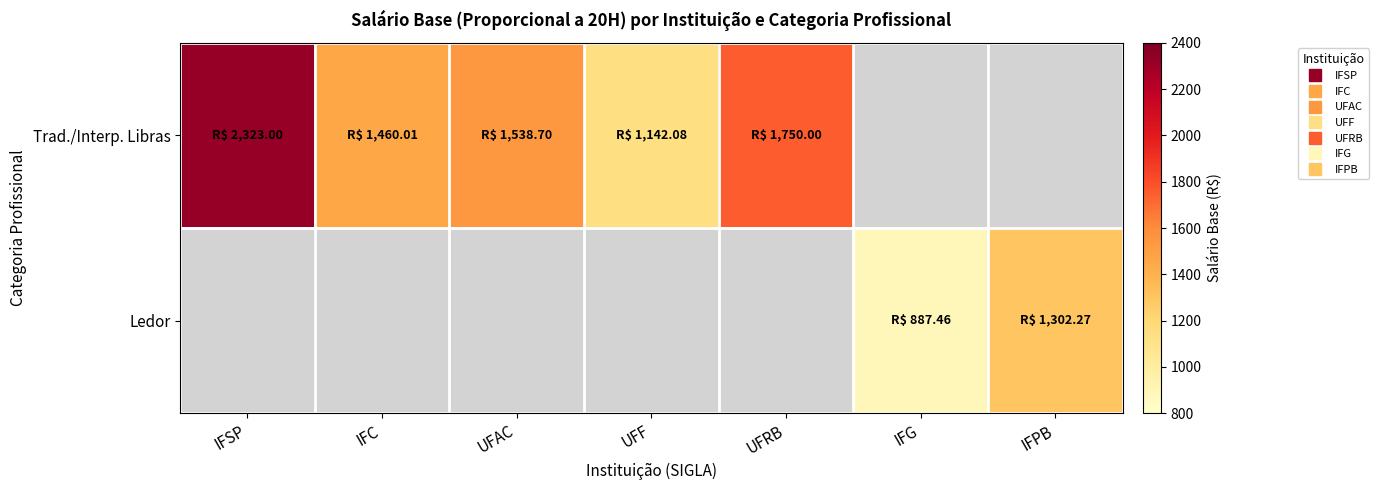

What is the smallest value displayed?

887.5